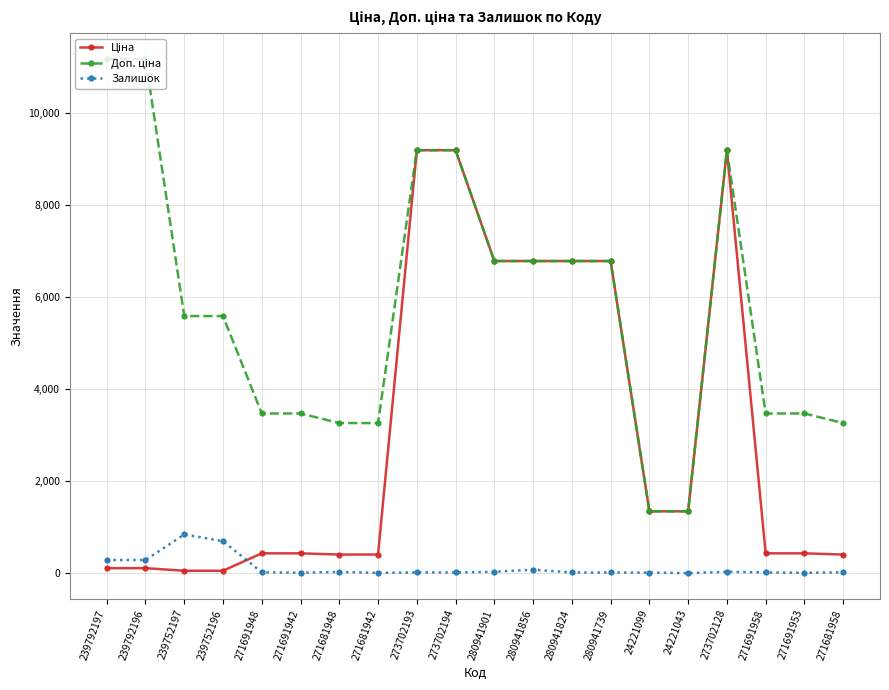

What is the greatest value displayed?

11182.0